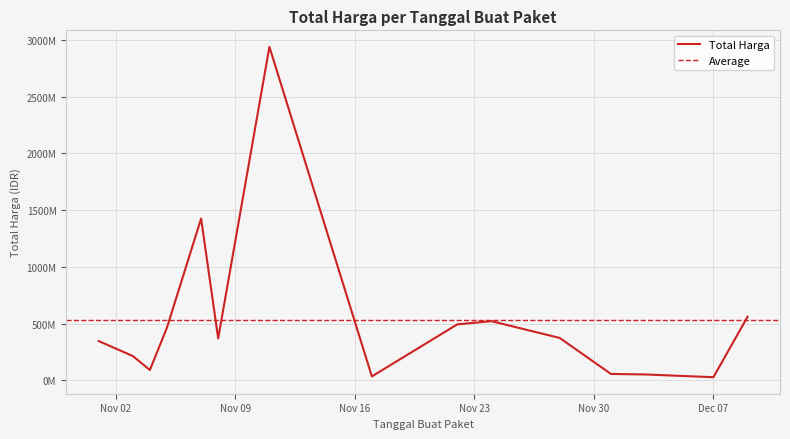

What position from the left is 2021-11-24?

10